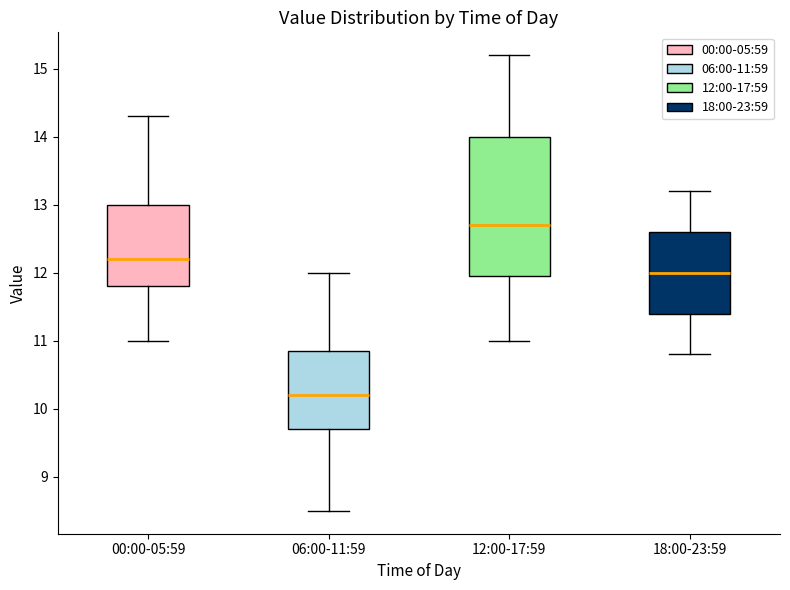

Where is the lower edge of the box for 06:00-11:59 on the y-axis? The values are not printed on the chart, so give them approximately, as read against the axis.

9.7